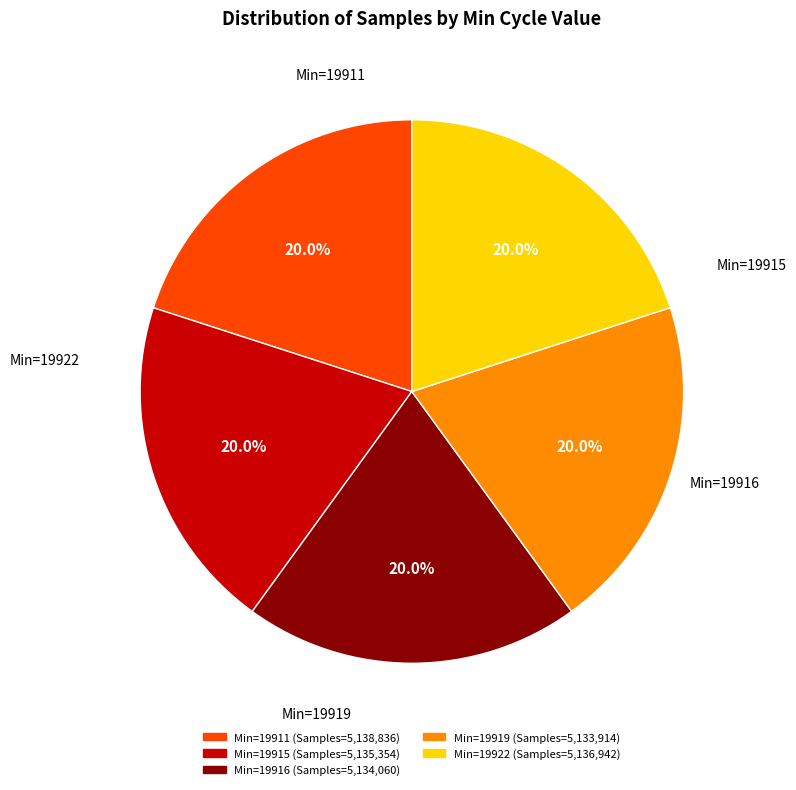

Is there a majority slice in this chart?

No